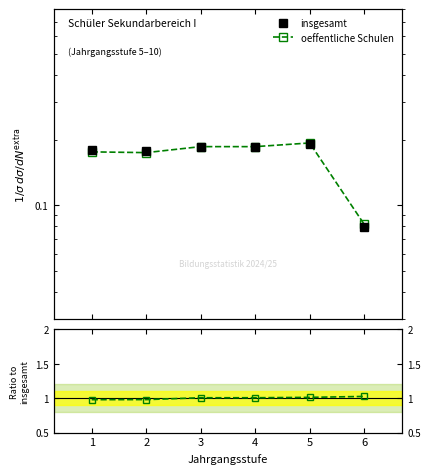

How many lines are shown in the chart?

3